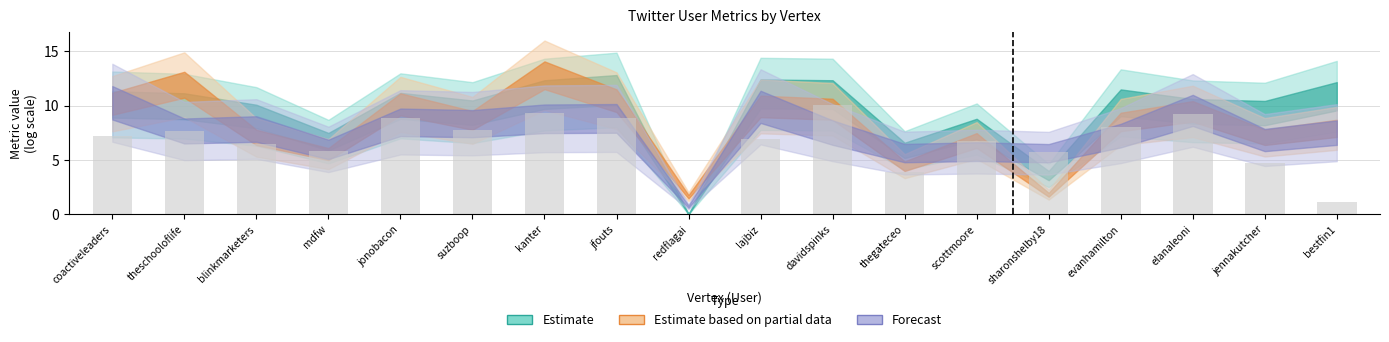

The chart shows a value of 1.6 at suzboop. True or false?

False